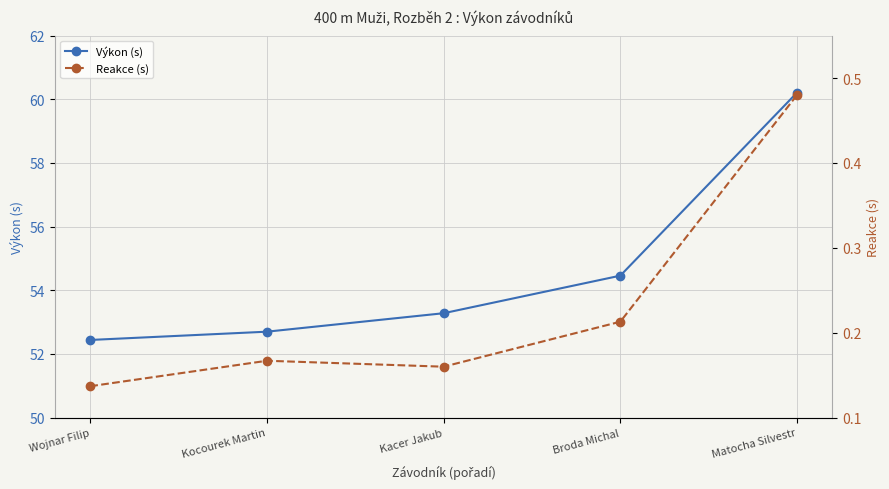

At which label does Výkon (s) reach its peak?

Matocha Silvestr